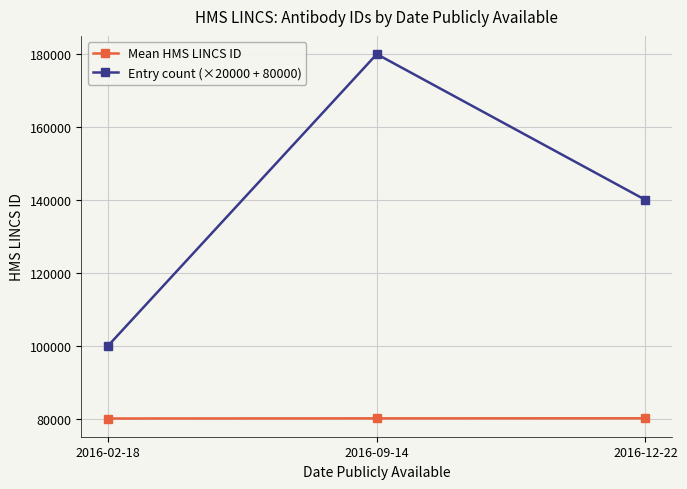

At 2016-09-14, list the series in order from smallest to largest.

Mean HMS LINCS ID, Entry count (×20000 + 80000)